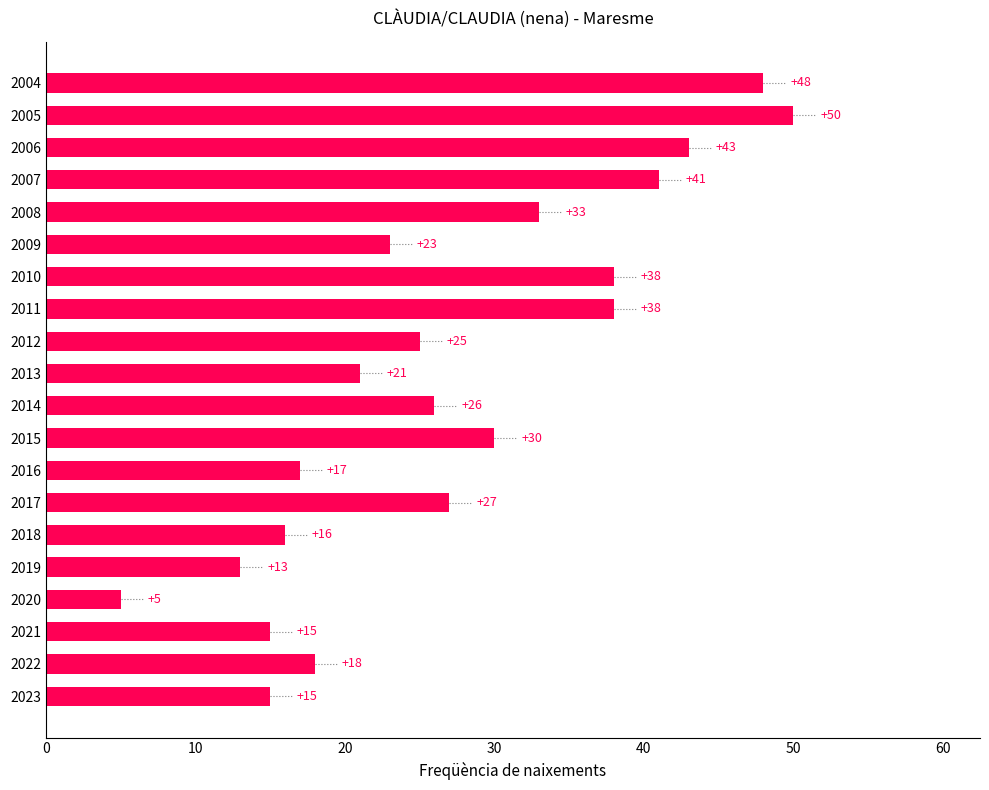

Where is the data nearest to the value 27?

2017